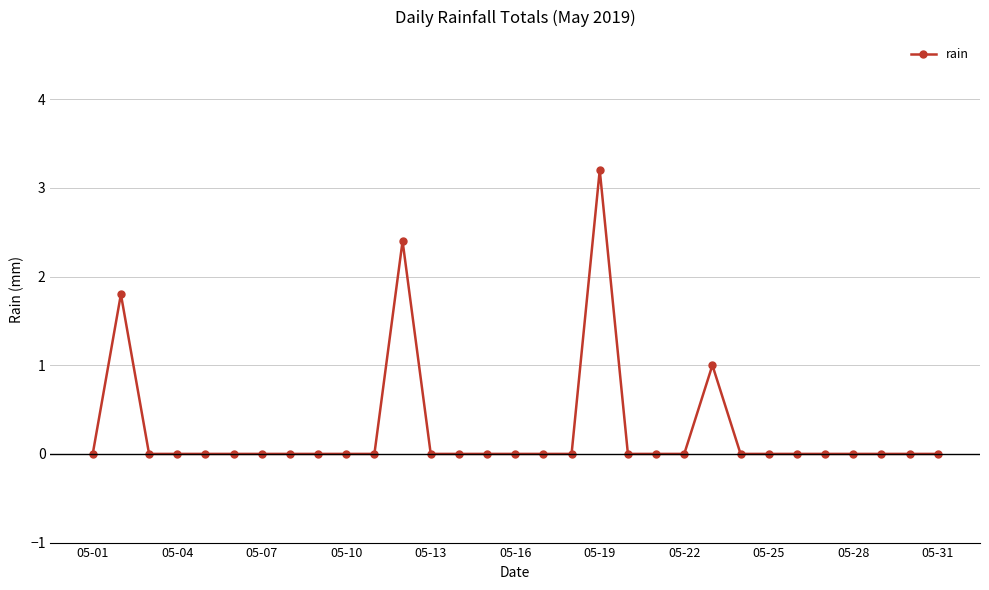

True or false: the data has more than 0 interior local peaks.

True